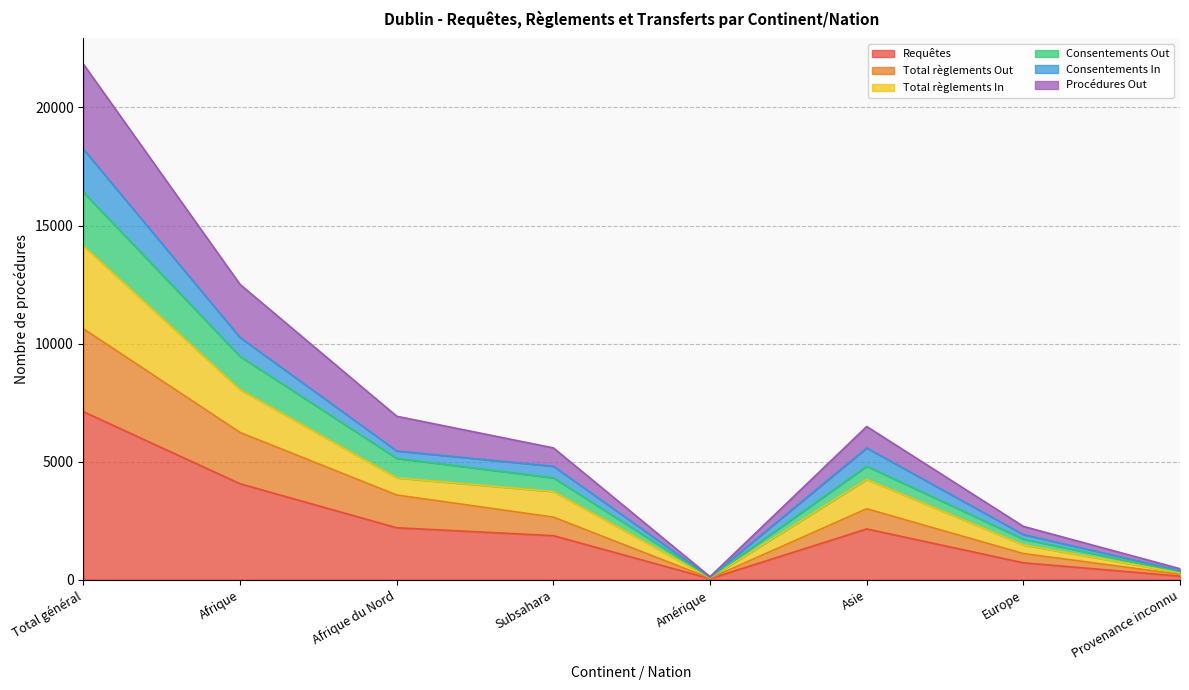

At which label does Requêtes reach its peak?

Total général